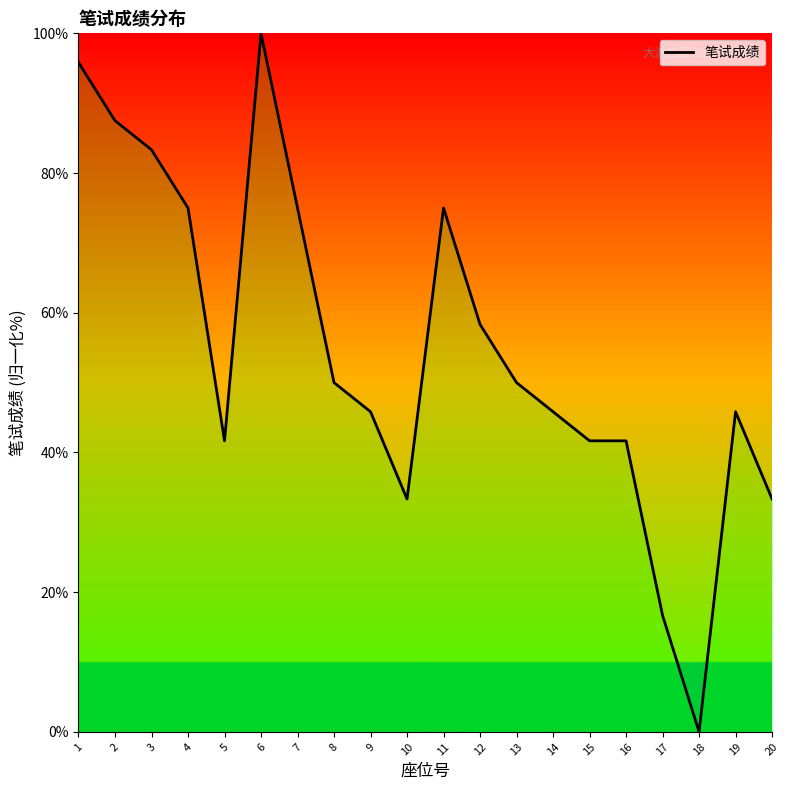

How many lines are shown in the chart?

1